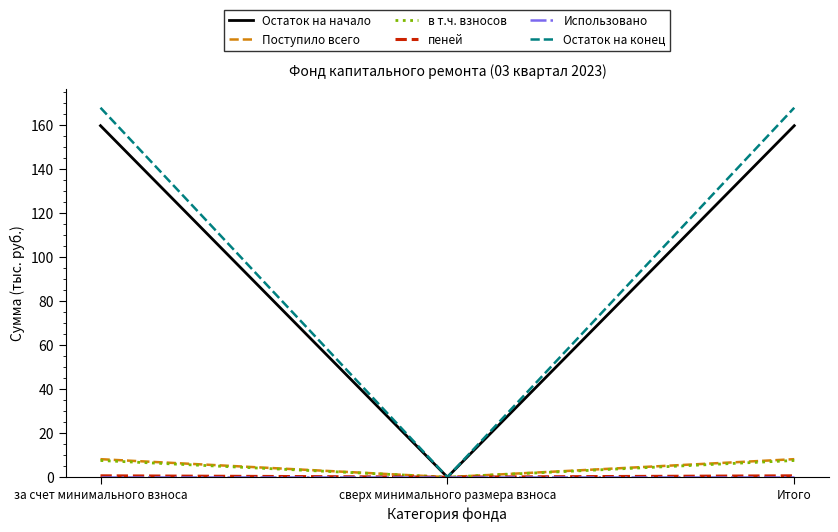

Is the value of Поступило всего at за счет минимального взноса greater than the value of Остаток на начало at сверх минимального размера взноса?

Yes